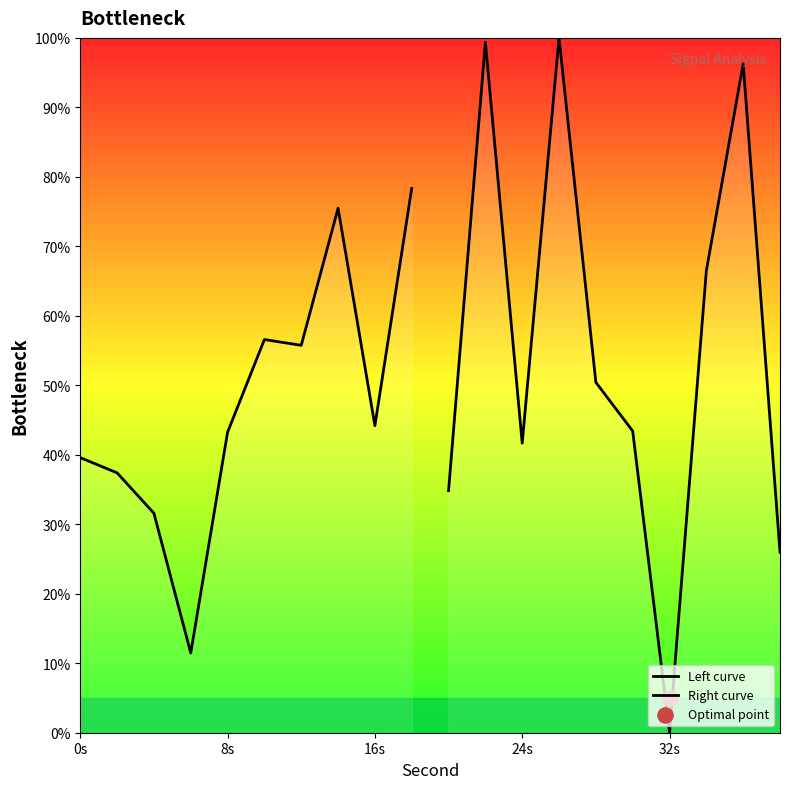

Which series has the largest total across all categories?

Right curve